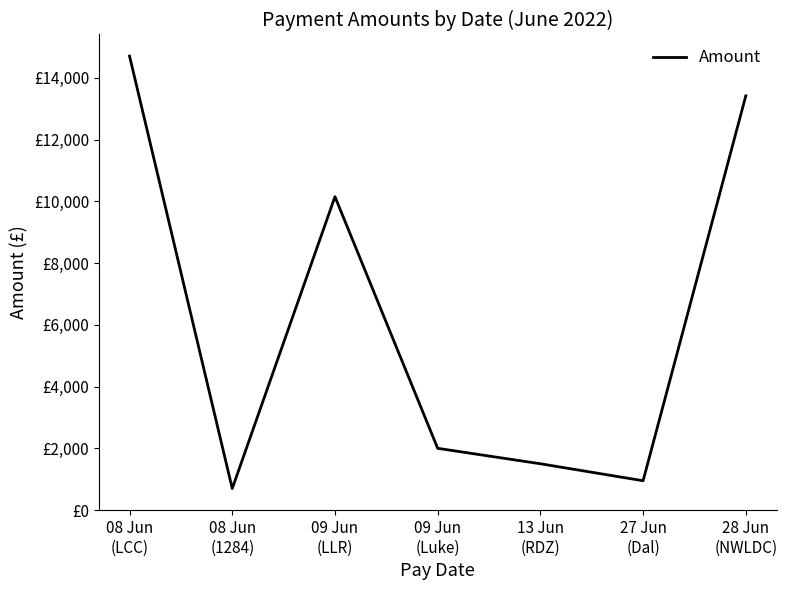

Does the chart display data point markers on the line(s)?

No